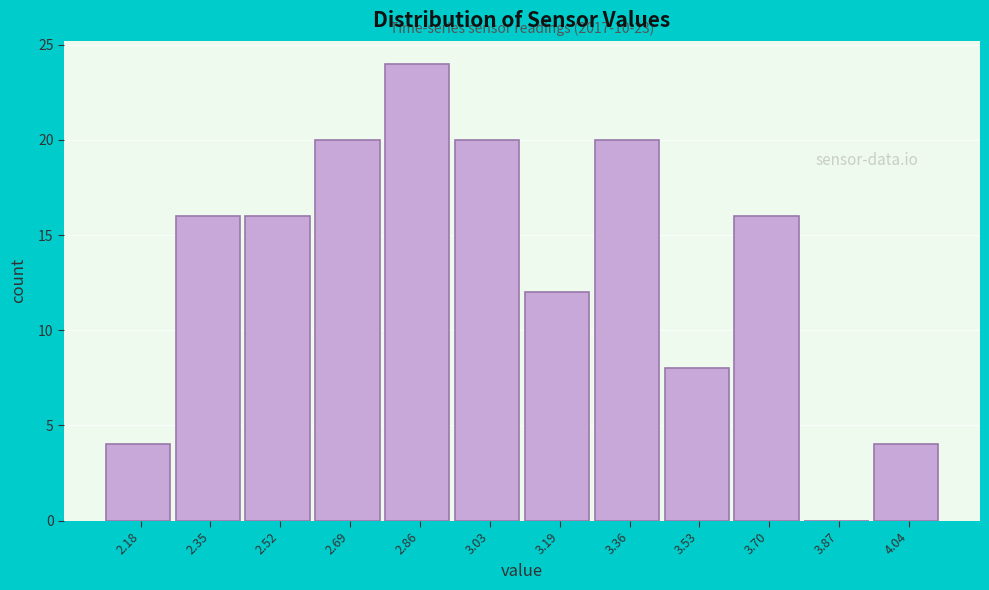

Which range on the x-axis has the tallest bar?

2.78 to 2.94